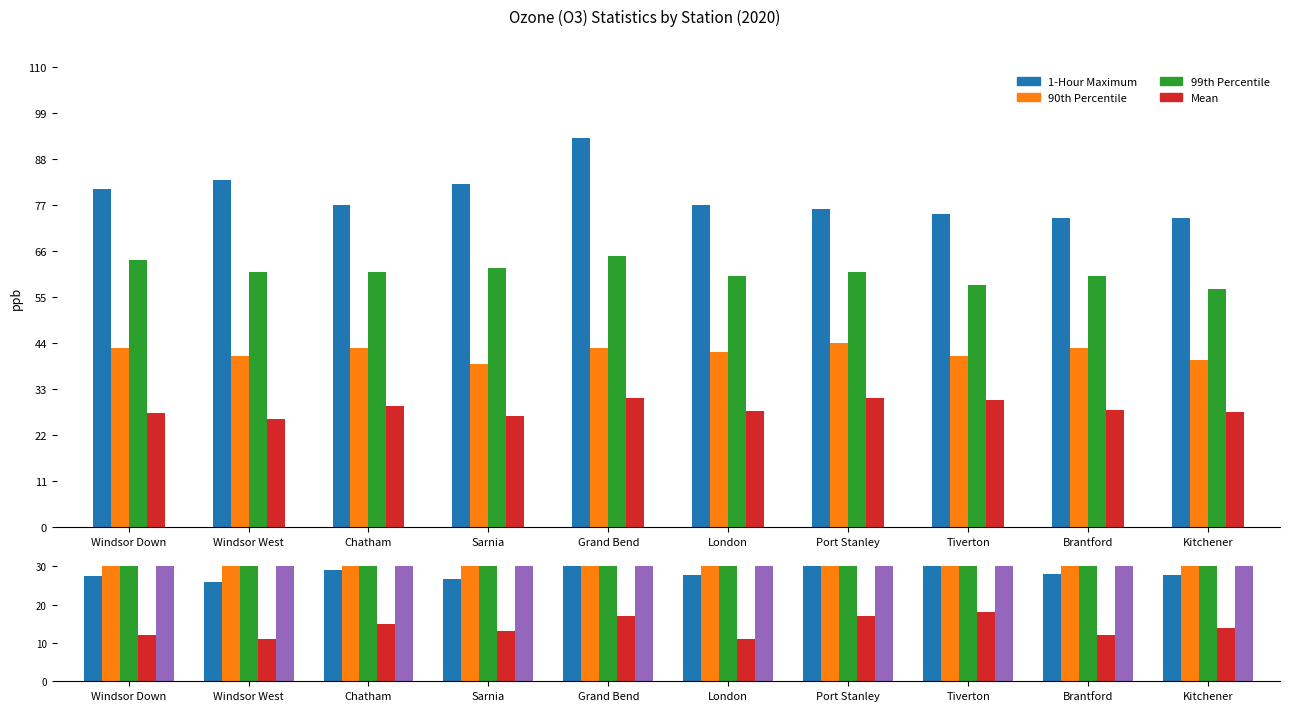

What is the label of the 1st bar from the right?

Kitchener